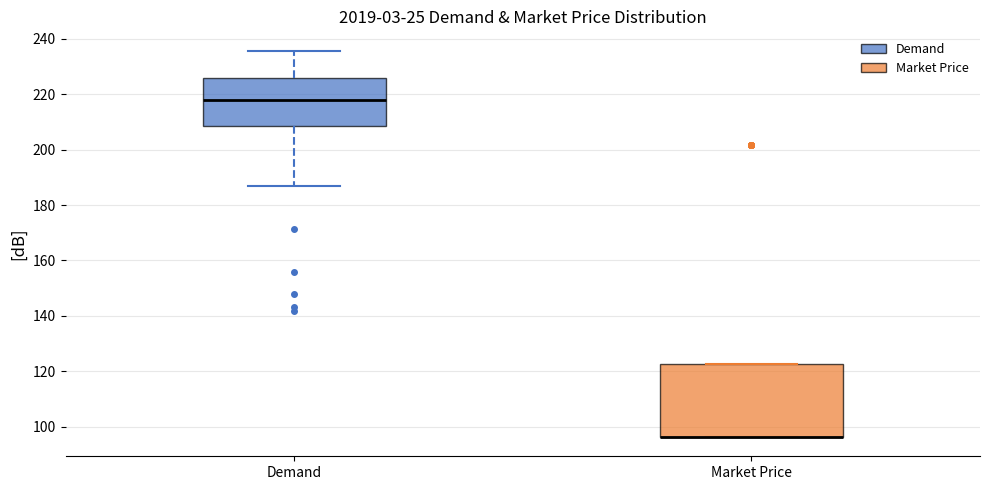

Where does the upper whisker of the box for Demand end on the y-axis? The values are not printed on the chart, so give them approximately, as read against the axis.

236